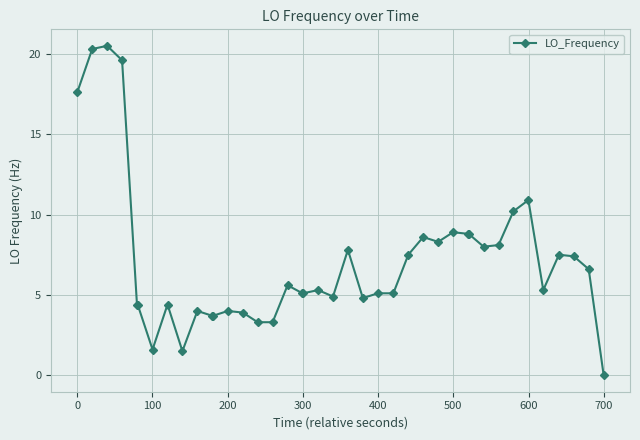

What is the difference between the maximum and minimum values?

20.5